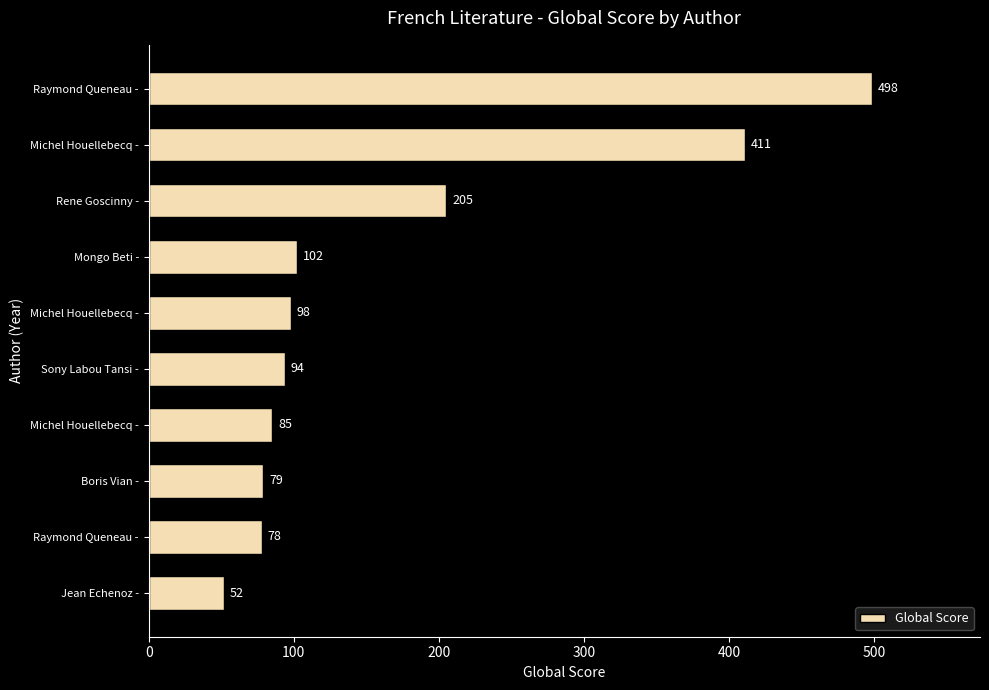

How many data points are less than 98?

5